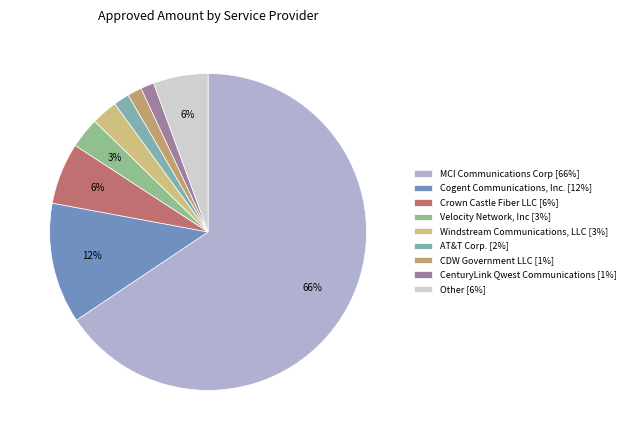

Which category has the biggest portion of the pie?

MCI Communications Corp [66%]